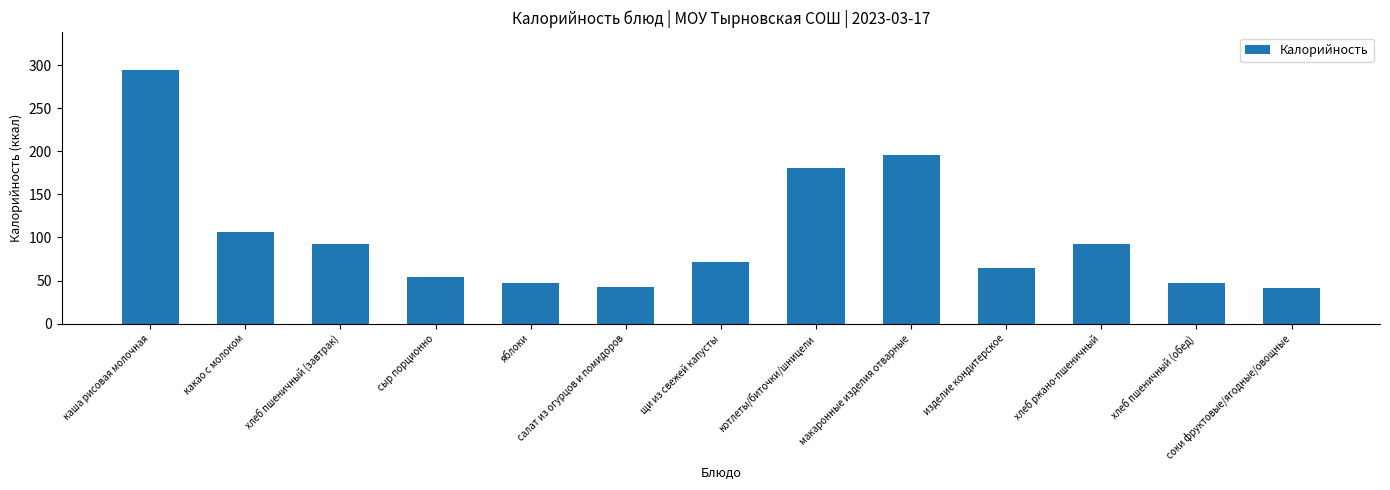

The chart shows a value of 501.8 at каша рисовая молочная. True or false?

False